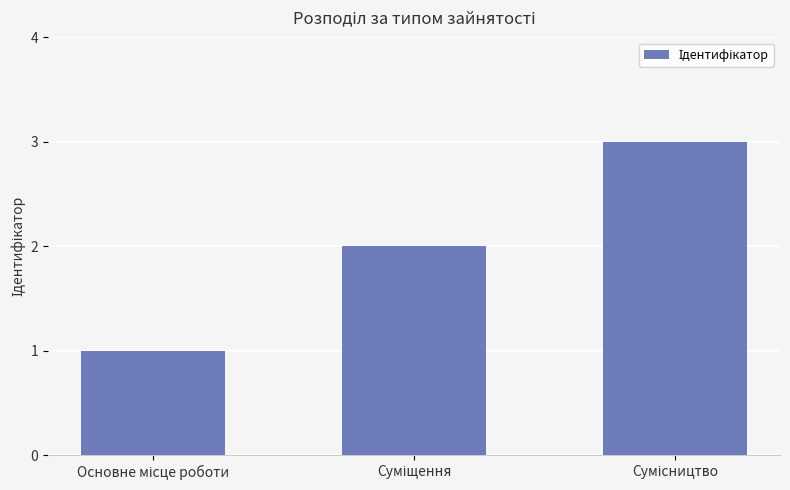

Are the bars grouped side by side (vs. stacked)?

No